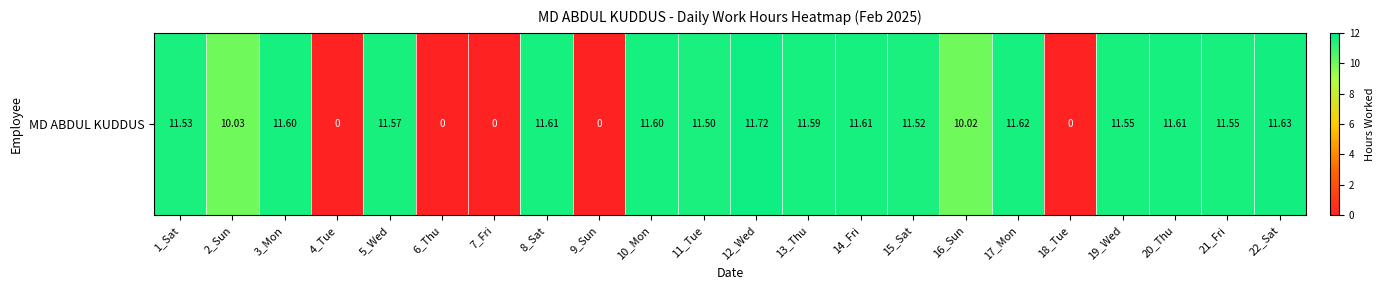

What is the maximum value shown in the chart?

11.7